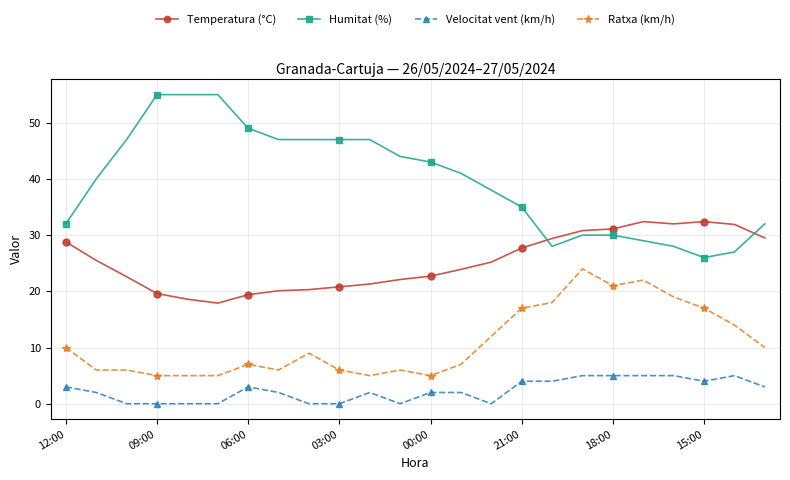

List the series in order of their overall mean, highest first.

Humitat (%), Temperatura (°C), Ratxa (km/h), Velocitat vent (km/h)